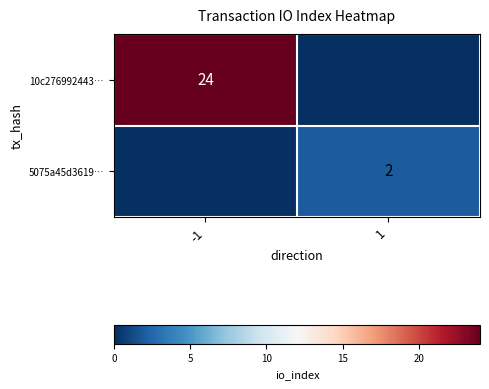

The value of 10c276992443… at -1 is 24. True or false?

True